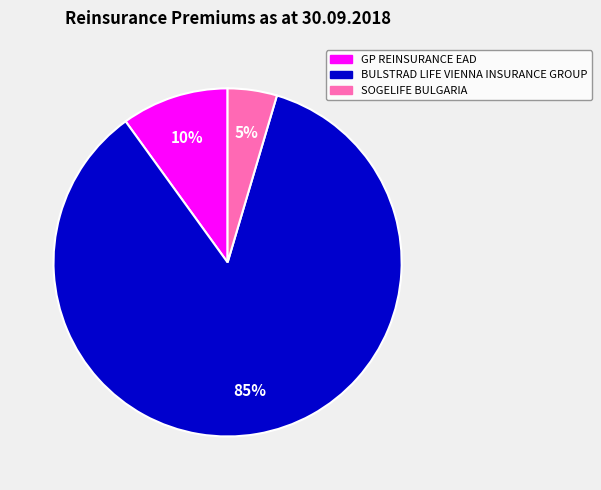

How many segments does this pie chart have?

3